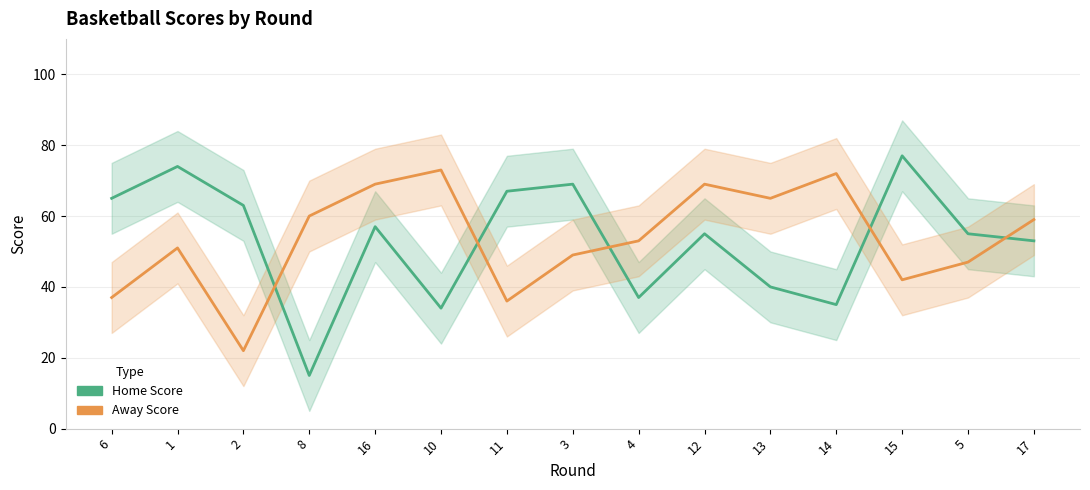

At 14, list the series in order from largest to smallest.

Away Score, Home Score